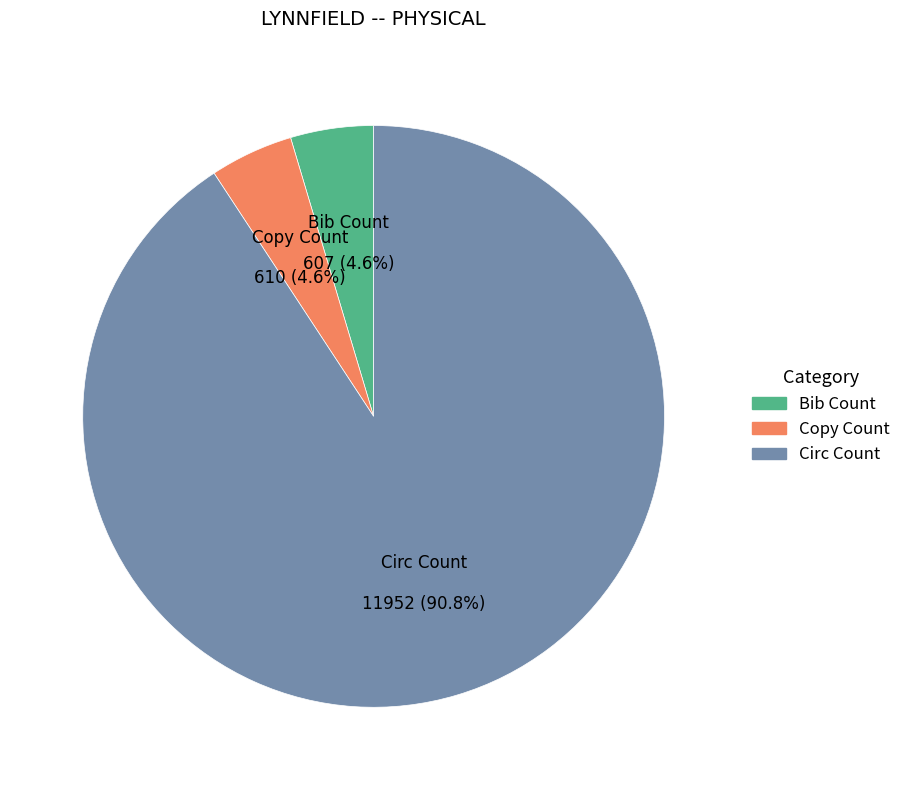

Combined, what portion of the pie is Copy Count and Bib Count?

9.2%